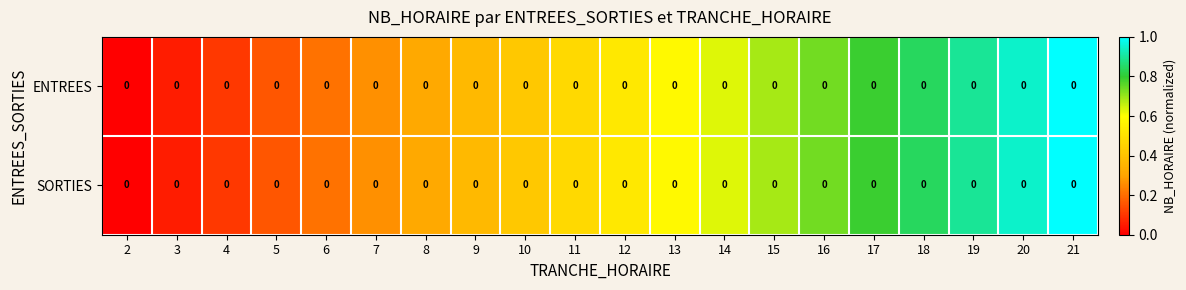

At 21, list the series in order from largest to smallest.

ENTREES, SORTIES